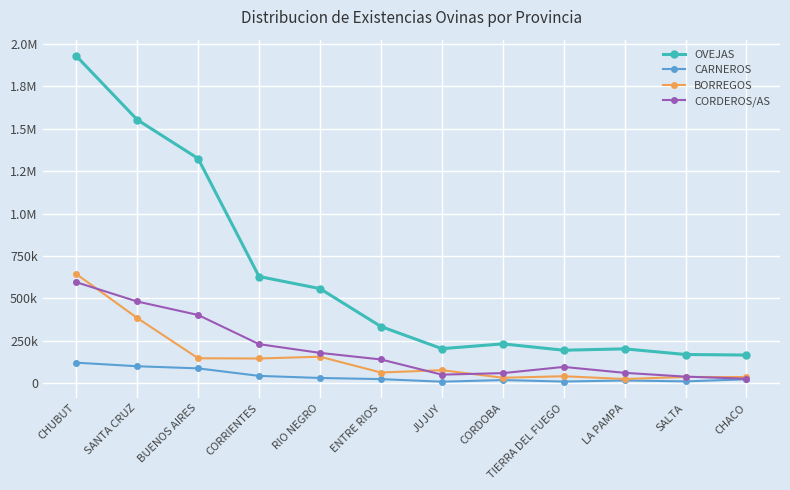

Reading left to right, extract all data points from this chart.

OVEJAS: 1929004	1553139	1324290	628750	557373	333996	203376	231699	194314	202303	169030	165770
CARNEROS: 120807	99754	87282	42980	30656	23991	8759	18307	9660	15897	10558	22834
BORREGOS: 643675	384395	146833	145483	156010	62914	76592	31984	40855	24598	36762	35881
CORDEROS/AS: 595247	481534	401982	230010	178557	139822	50261	59241	95869	60926	38654	26100